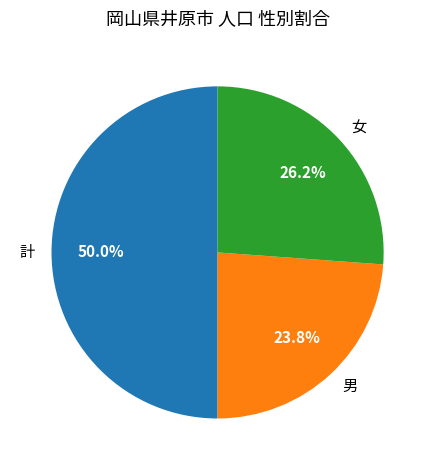

Do 計 and 男 together represent more than half of the pie?

Yes